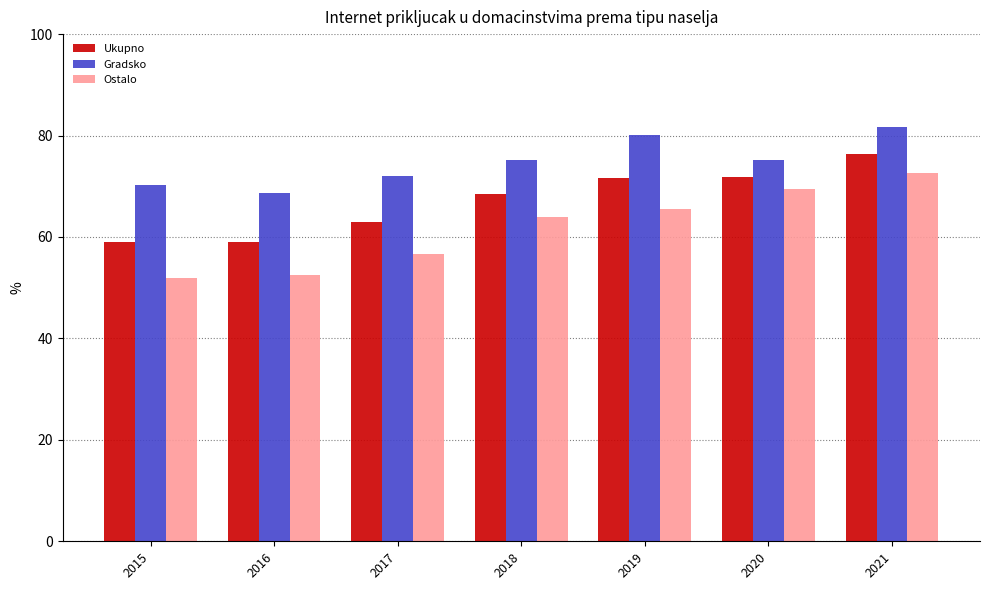

What are all the series names shown in the legend?

Ukupno, Gradsko, Ostalo